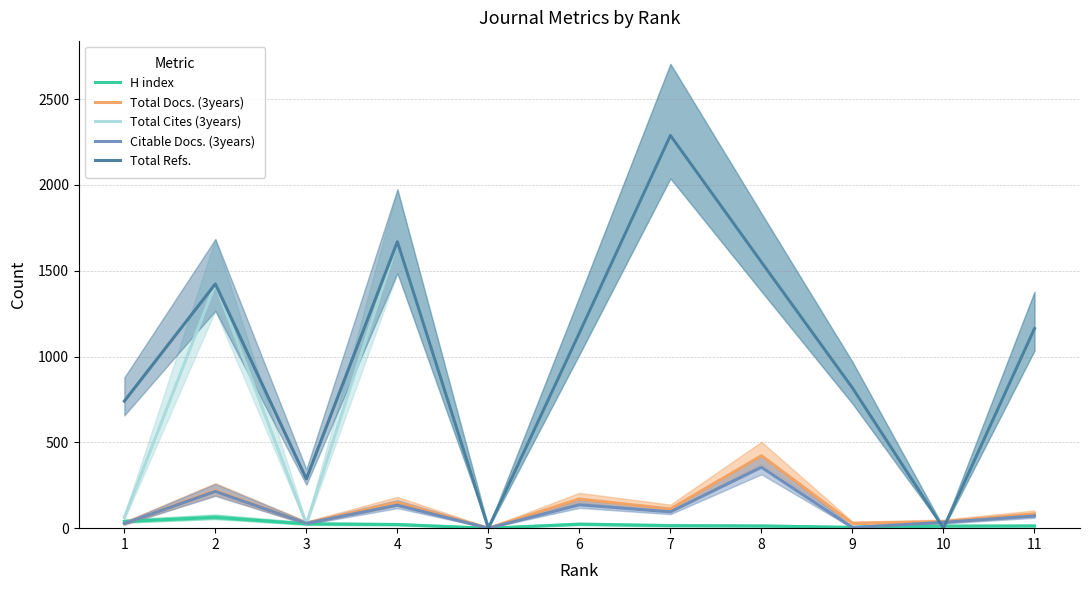

Which series changed the most between 3 and 11?

Total Cites (3years)